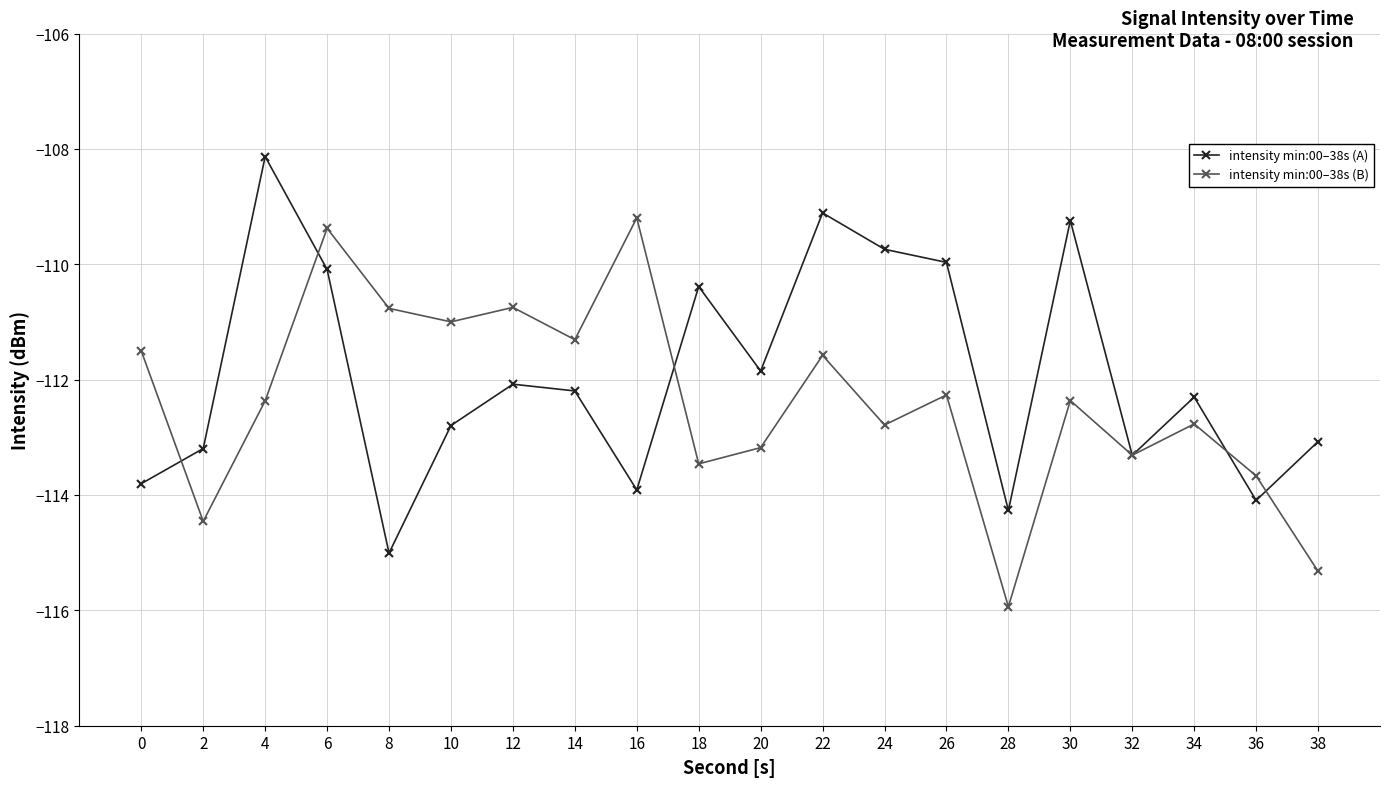

The value of intensity min:00–38s (B) at 36 is -173.8. True or false?

False